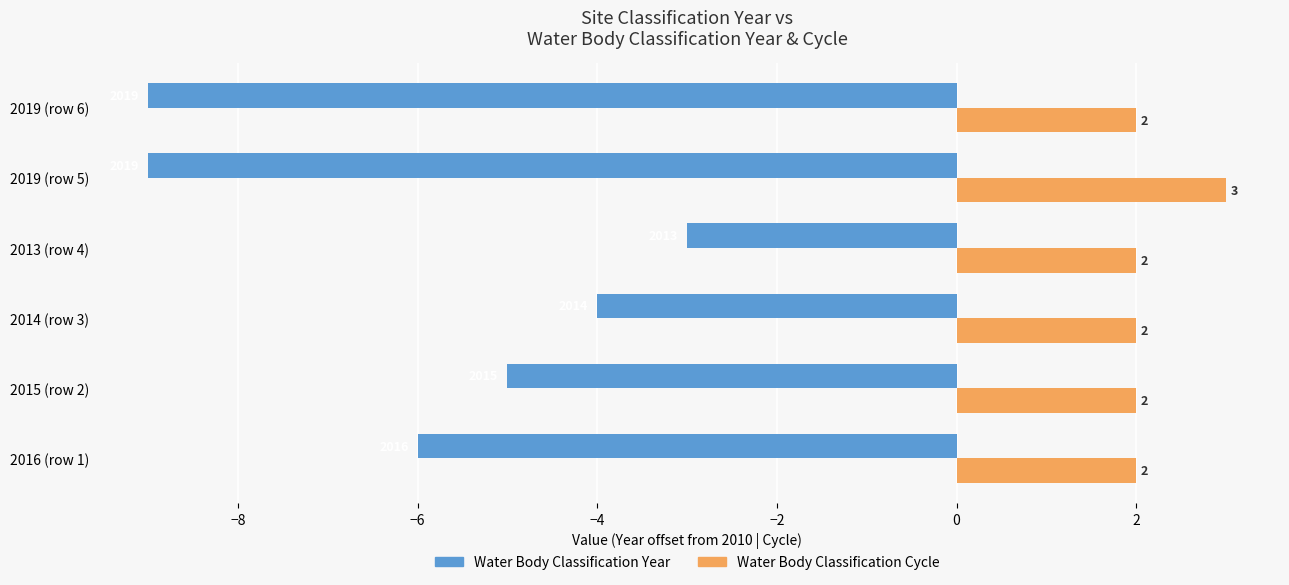

How many data points in Water Body Classification Year are less than -5?

3